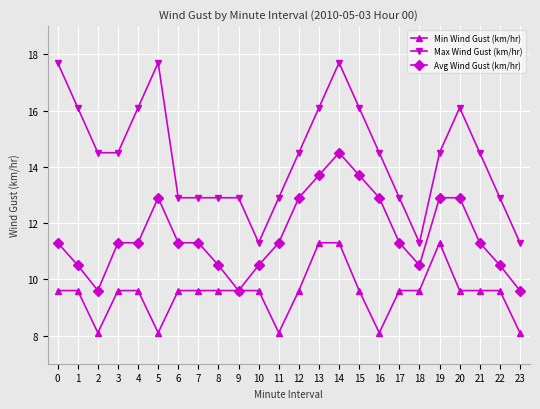

Count the Min Wind Gust (km/hr) values in the range 9 to 10.

16